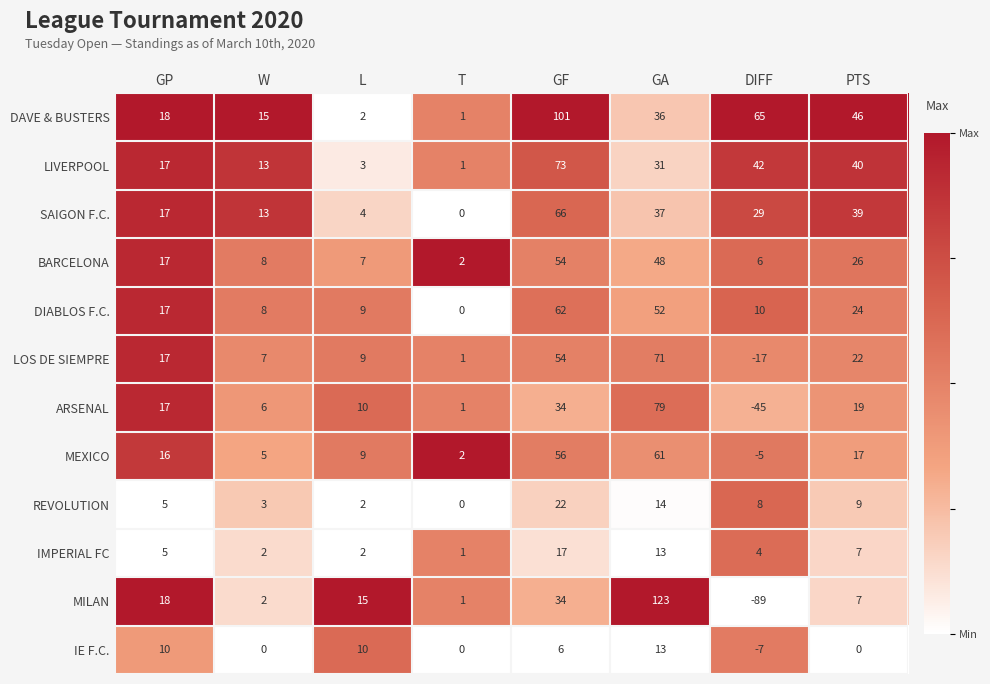

What is the total value across all series at PTS?

256